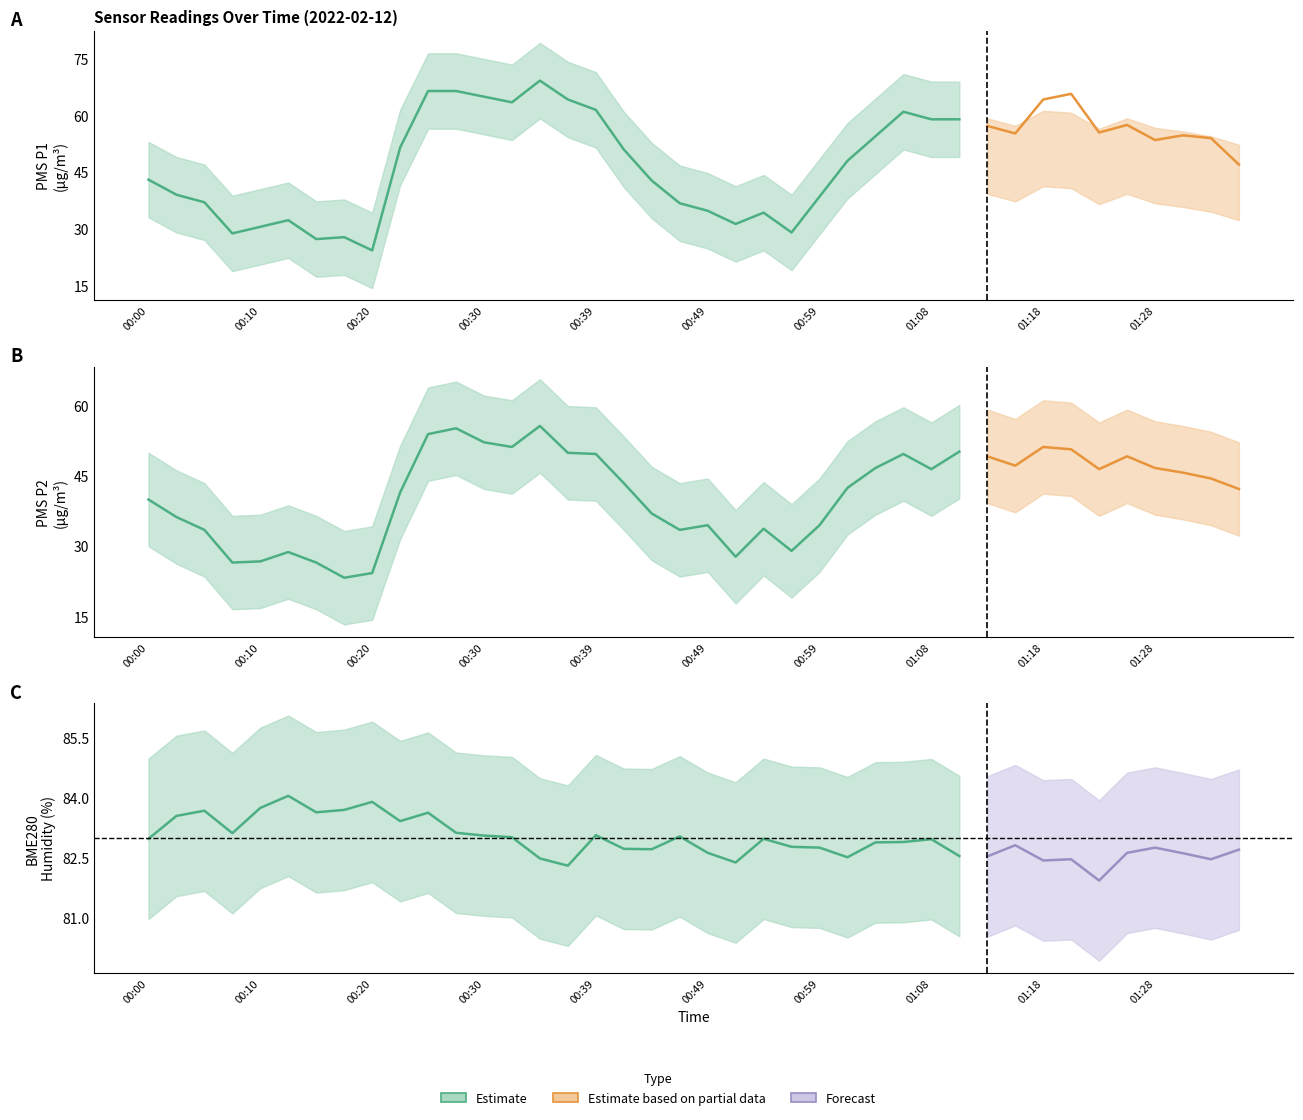

How many interior local valleys does the PMS_P1 series have?

9